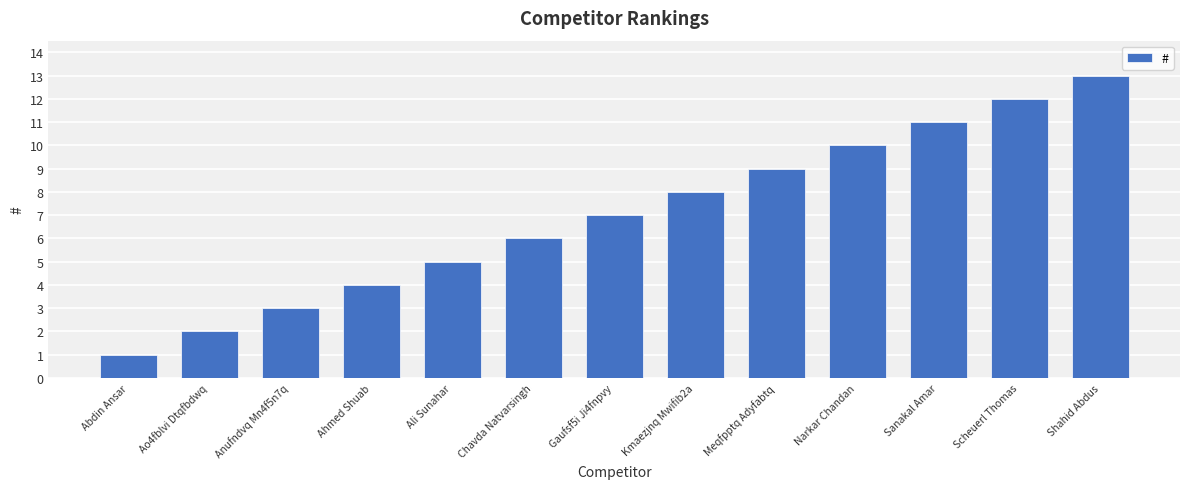

The value at Shahid Abdus is 13. True or false?

True